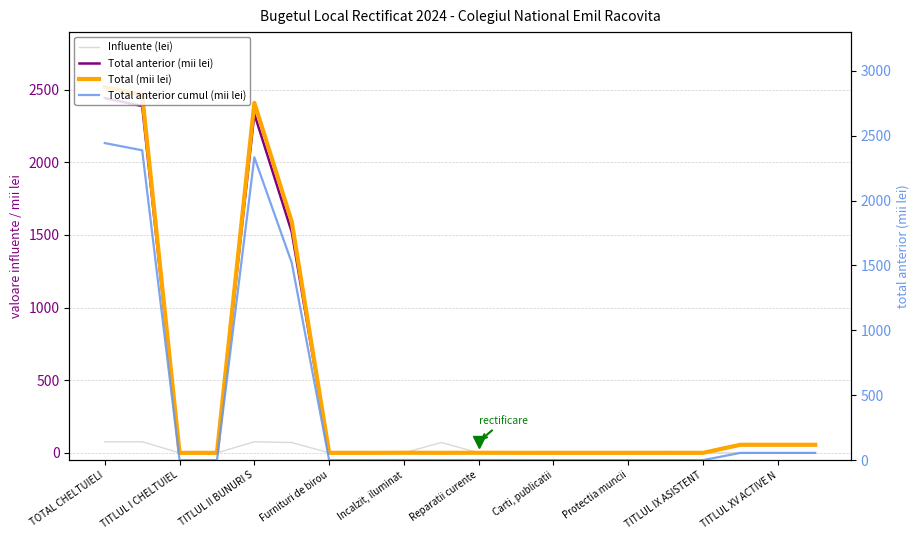

At which category is the sum across all series the highest?

TOTAL CHELTUIELI